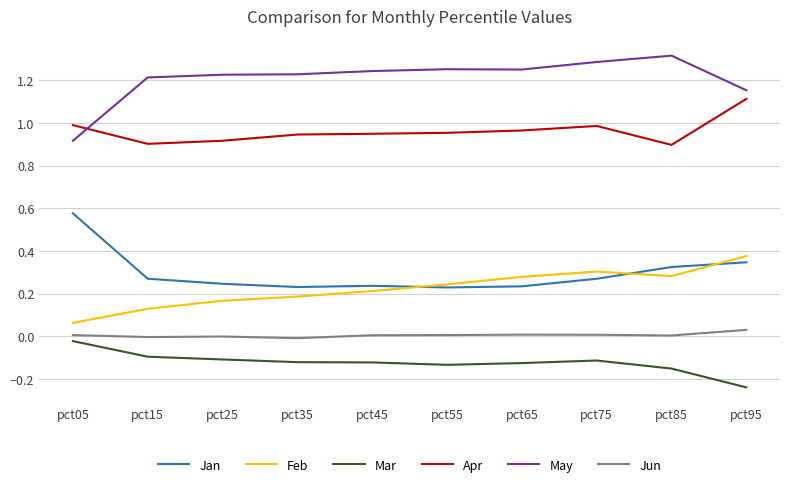

Which series has the largest total across all categories?

May